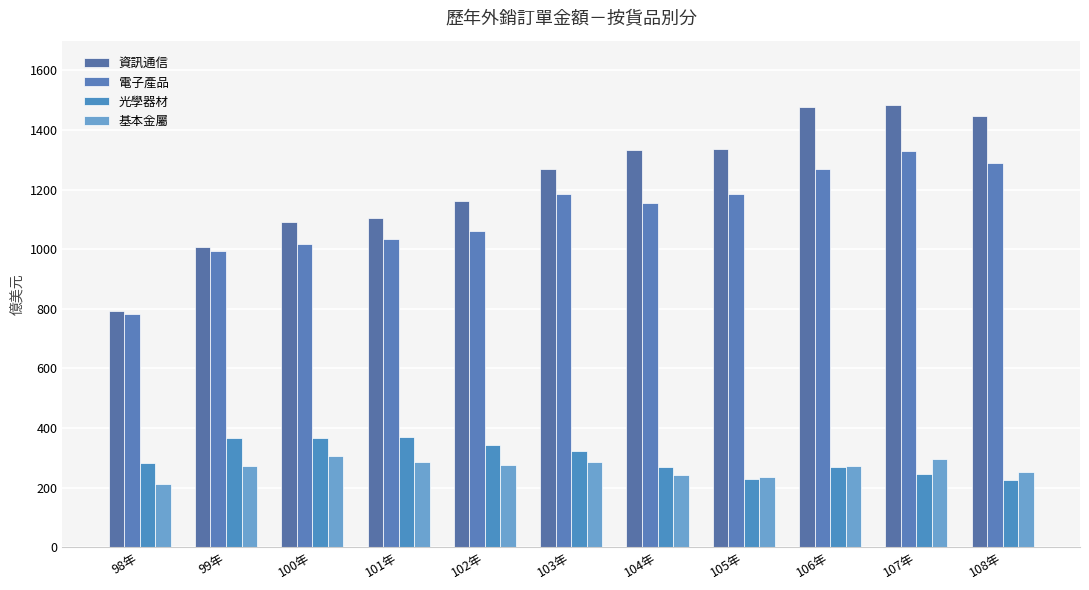

Which series has the largest total across all categories?

資訊通信